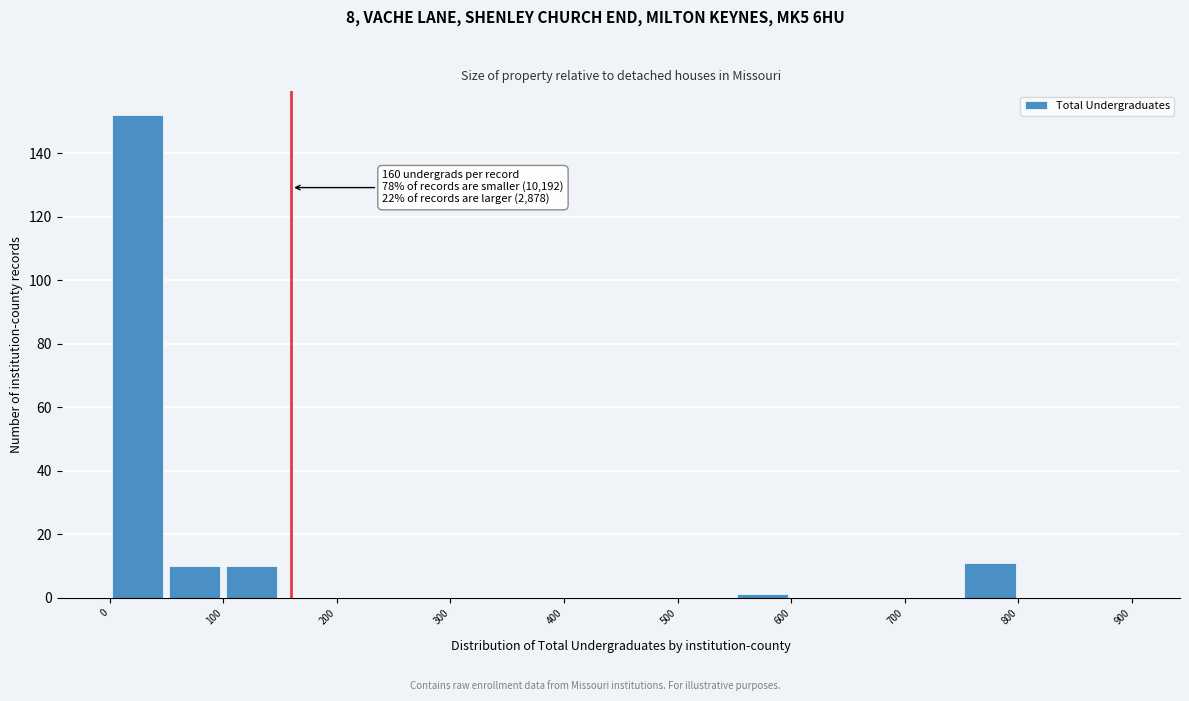

Which range on the x-axis has the tallest bar?

0 to 50